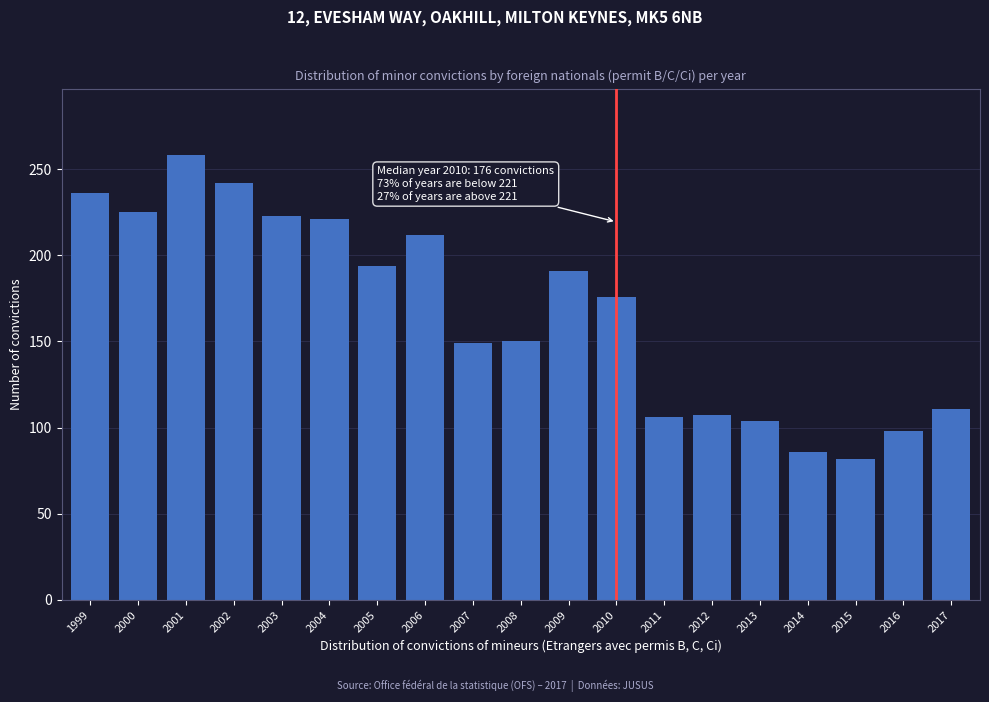

Where is the data nearest to the value 170?

2010